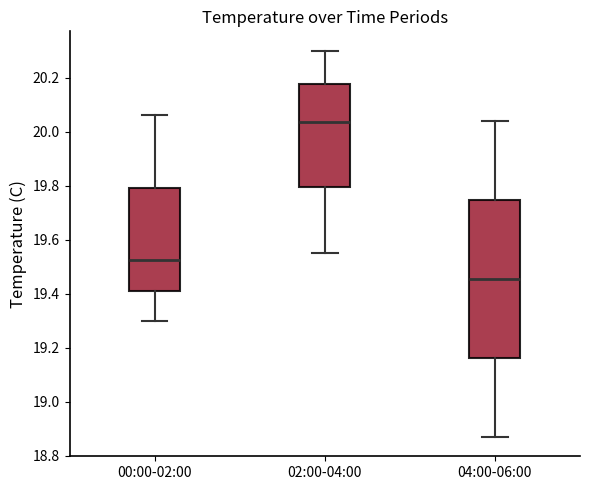

Comparing the boxes themselves (not the whiskers), which one is the tallest?

04:00-06:00